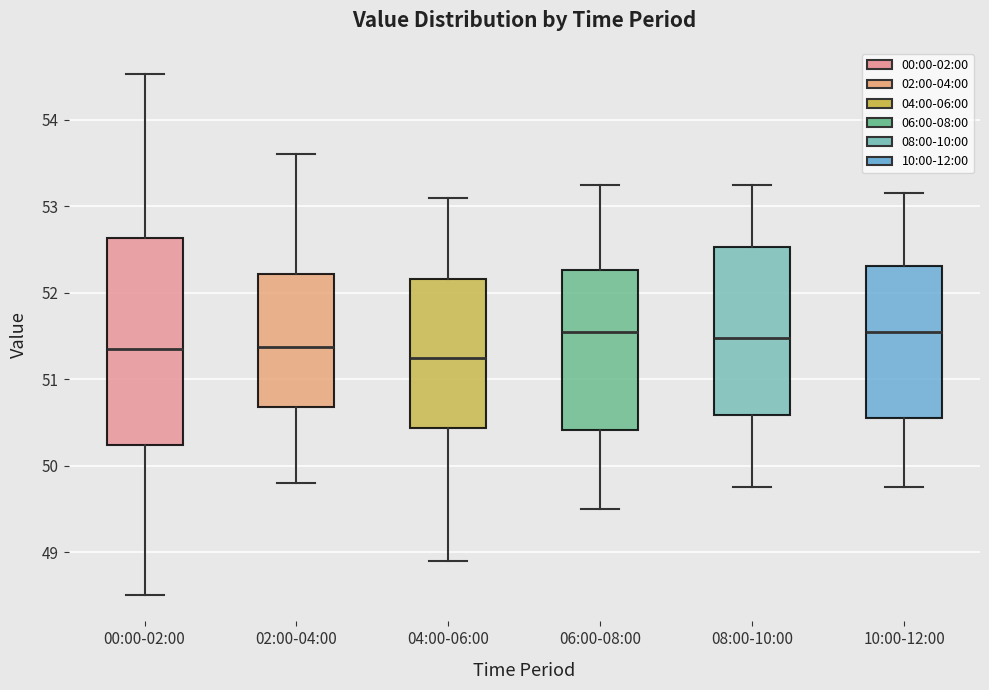

Where is the upper edge of the box for 06:00-08:00 on the y-axis? The values are not printed on the chart, so give them approximately, as read against the axis.

52.3